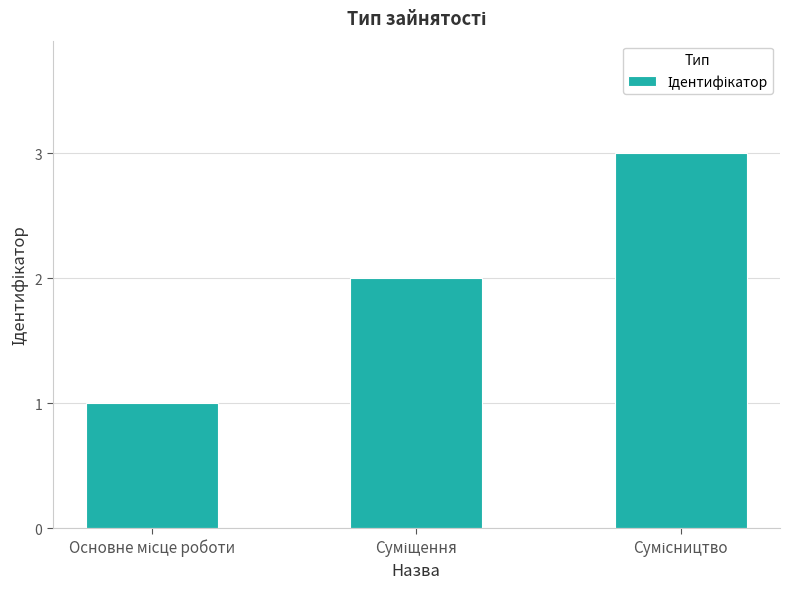

What is the sum of all values?

6